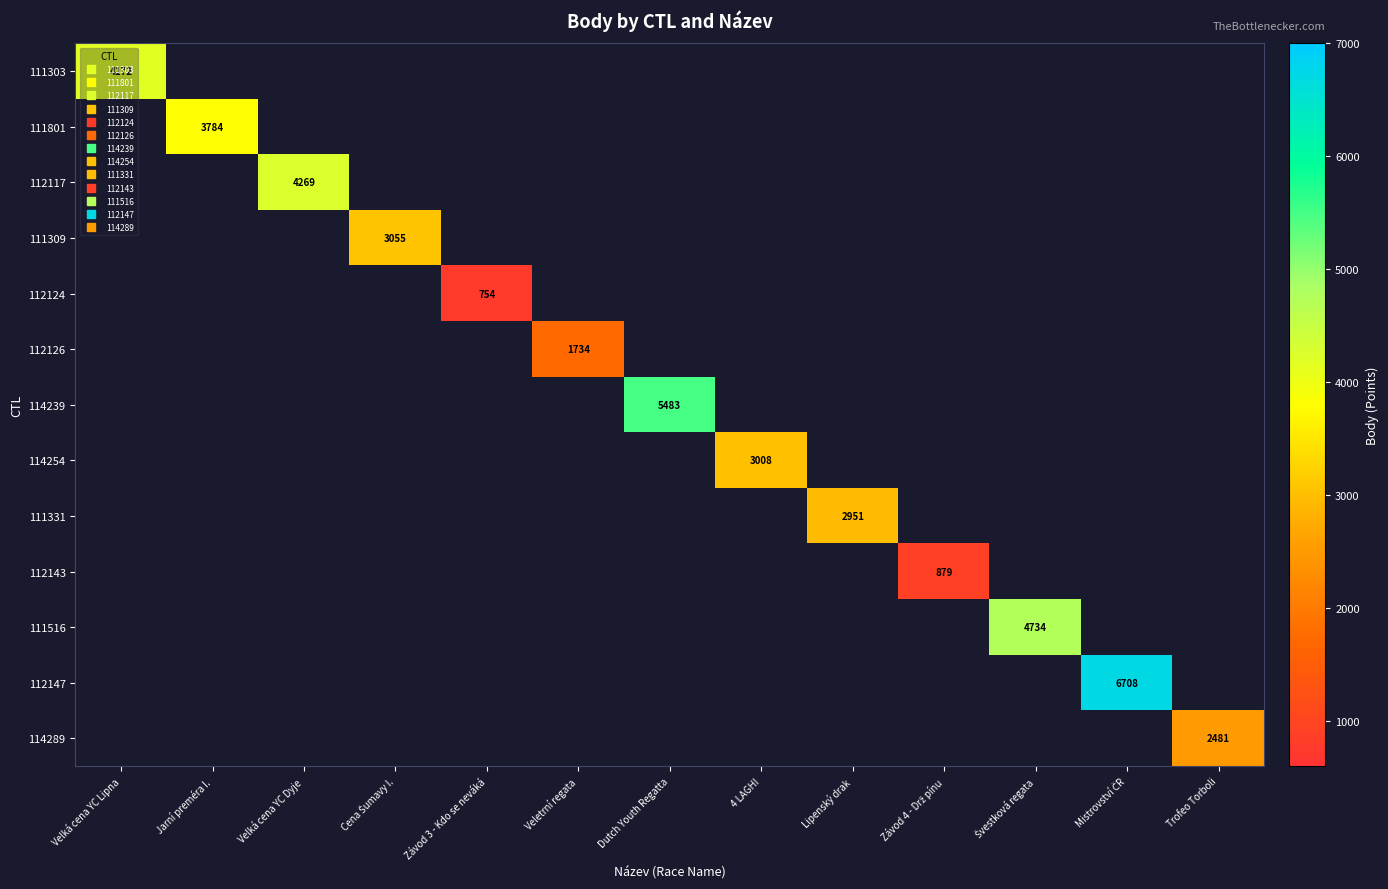

What is the minimum value shown in the chart?

754.0